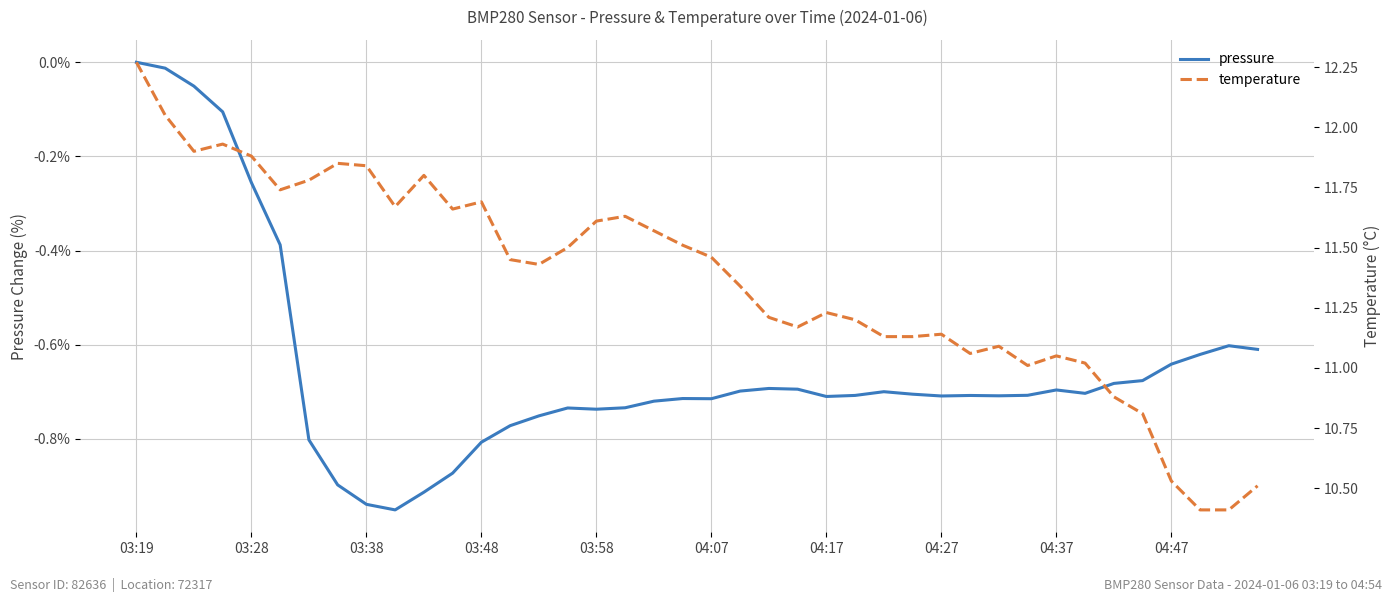

At how many categories does at least one series exceed 0?

40